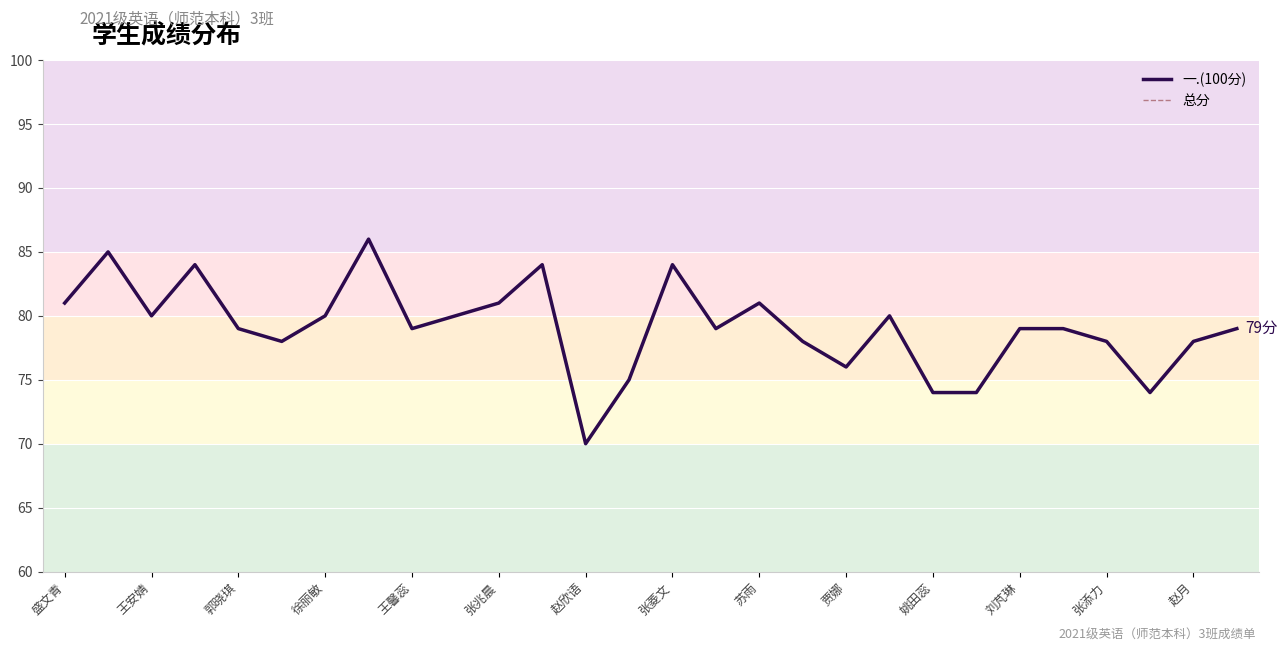

True or false: 总分 and 一.(100分) cross at least once.

False